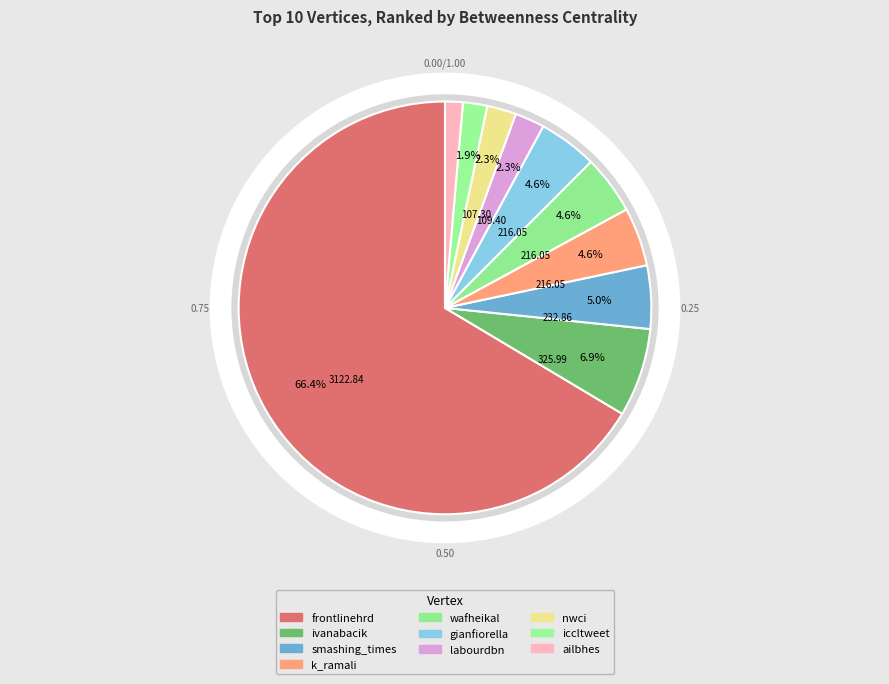

Which category has the smallest portion of the pie?

ailbhes